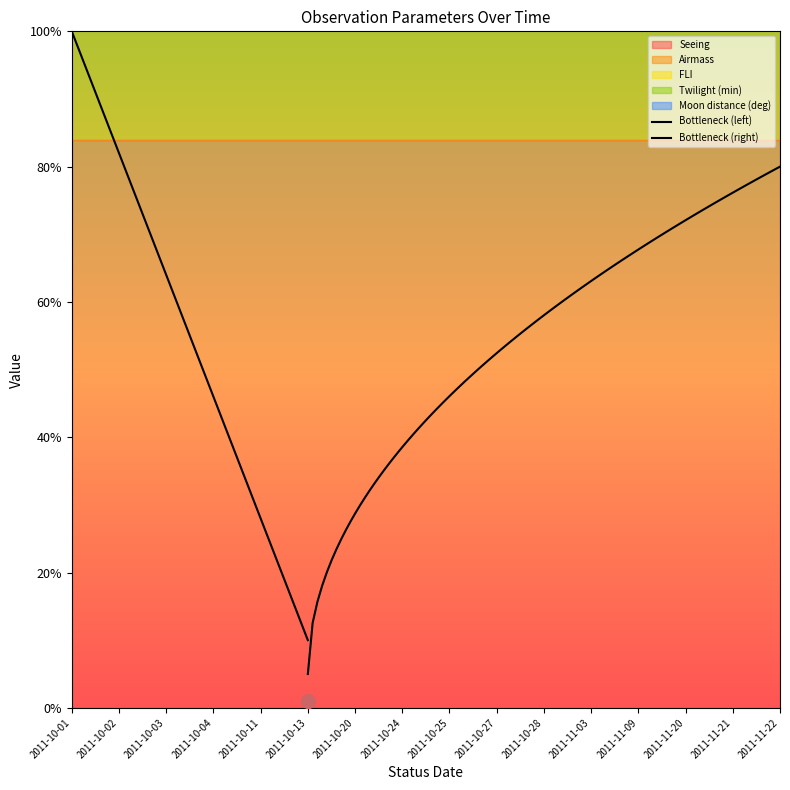

True or false: Twilight (min) and FLI intersect in this chart.

False